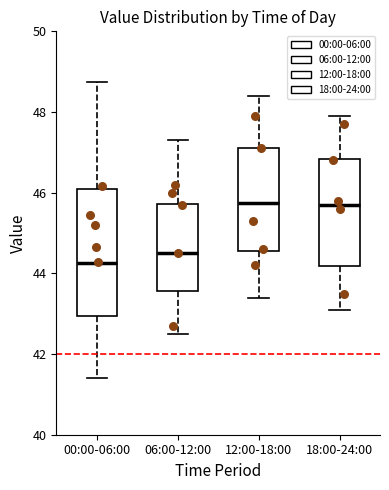

Reading left to right, read every box against the y-axis: the position of its median line, the range the box covers, and the ends of its whiskers. The values are not printed on the chart, so give them approximately, as read against the axis.

00:00-06:00: median 44.2, box 43.0 to 46.2, whiskers 41.4 to 48.8
06:00-12:00: median 44.6, box 43.6 to 45.8, whiskers 42.6 to 47.4
12:00-18:00: median 45.8, box 44.6 to 47.2, whiskers 43.4 to 48.4
18:00-24:00: median 45.8, box 44.2 to 46.8, whiskers 43.2 to 48.0